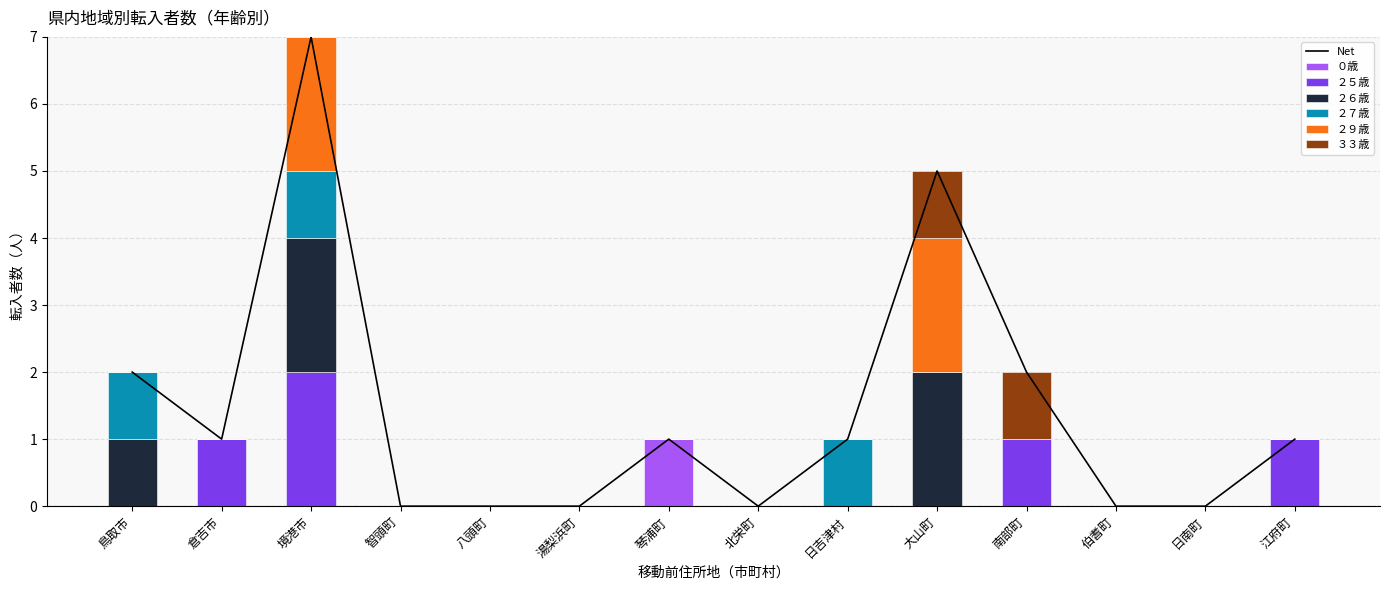

How many bars are there in total?

84